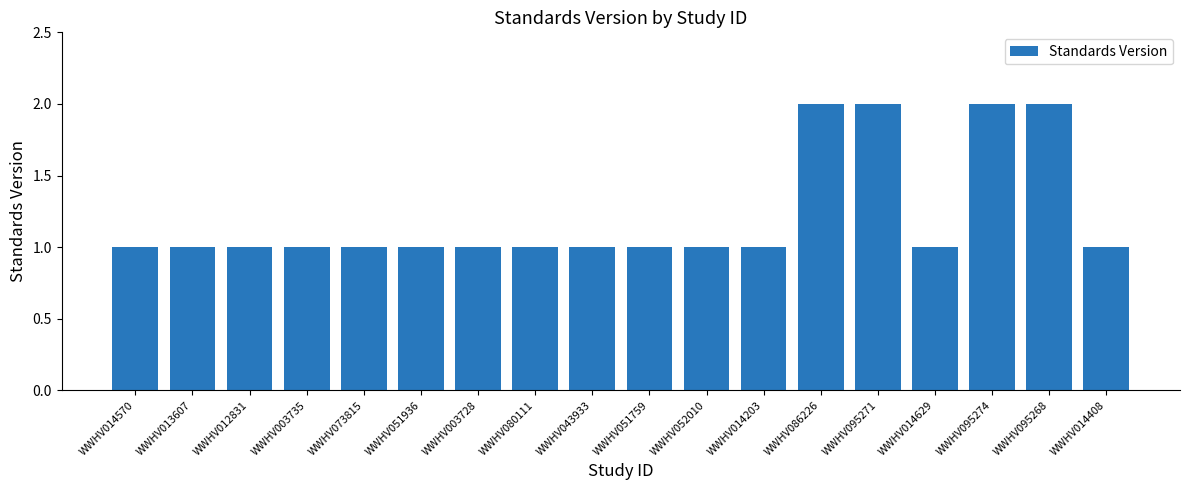

Reading right to left, list all the values displayed in this chart.

WWHV014408=1	WWHV095268=2	WWHV095274=2	WWHV014629=1	WWHV095271=2	WWHV086226=2	WWHV014203=1	WWHV052010=1	WWHV051759=1	WWHV043933=1	WWHV080111=1	WWHV003728=1	WWHV051936=1	WWHV073815=1	WWHV003735=1	WWHV012831=1	WWHV013607=1	WWHV014570=1